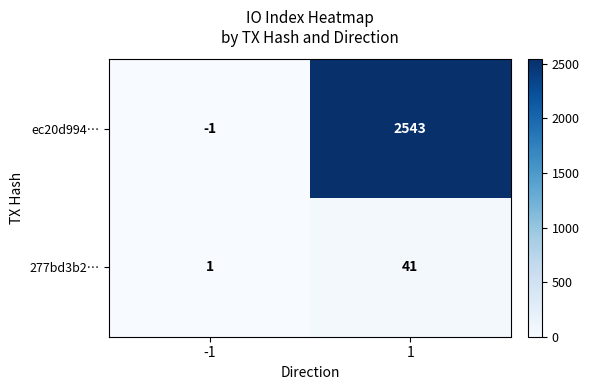

What is the difference between the highest and lowest values at 1?

2502